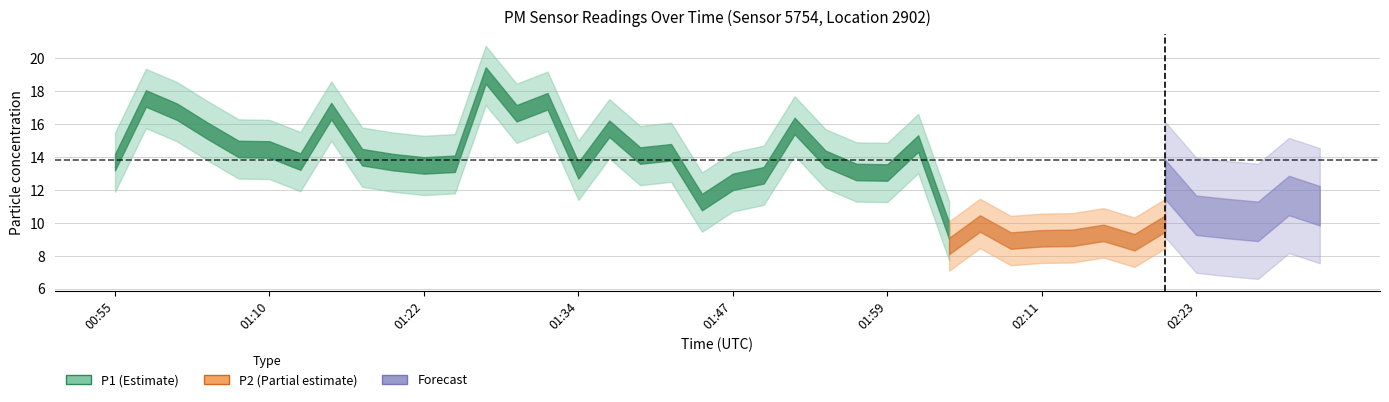

The P2 series shows 12.7 at 02:18. True or false?

False